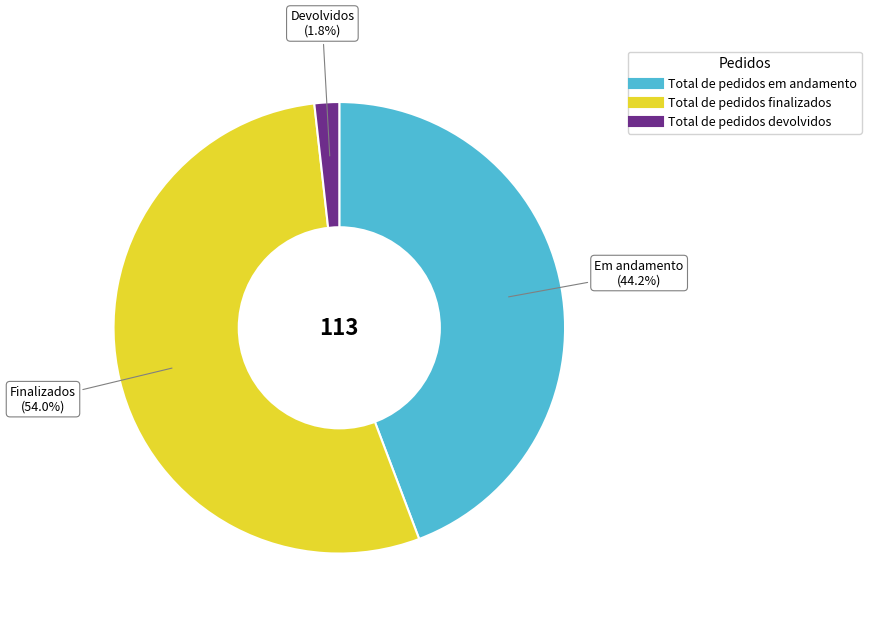

What percentage is the Total de pedidos finalizados slice, to the nearest percent?

54%